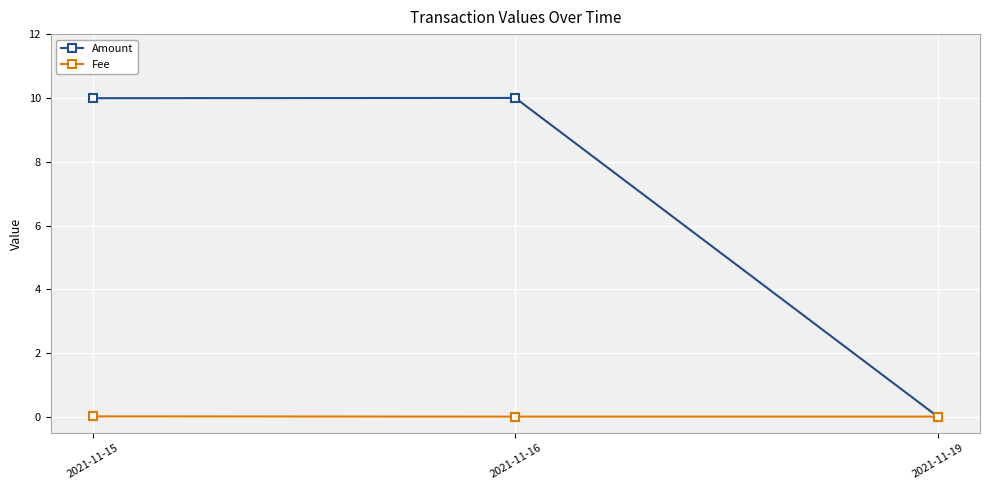

What is the value of the Amount point at the 2nd from the left?

10.0